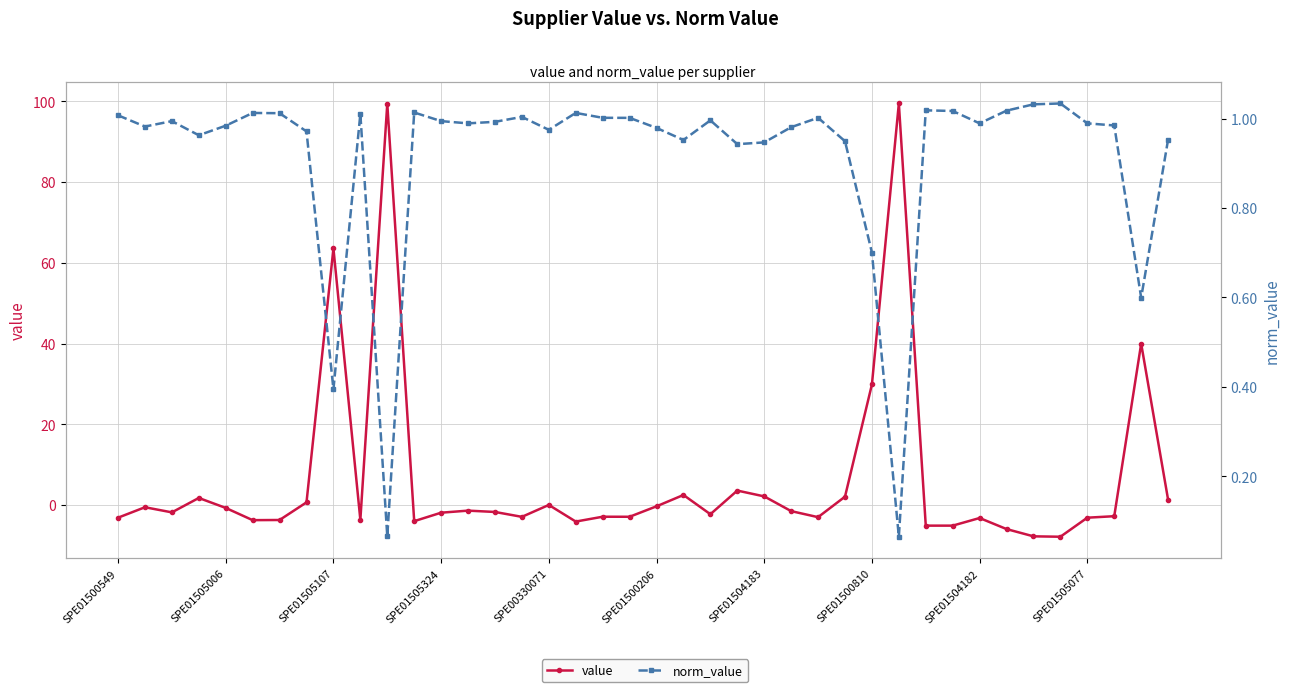

Which has a higher value, 15 or 35?

15